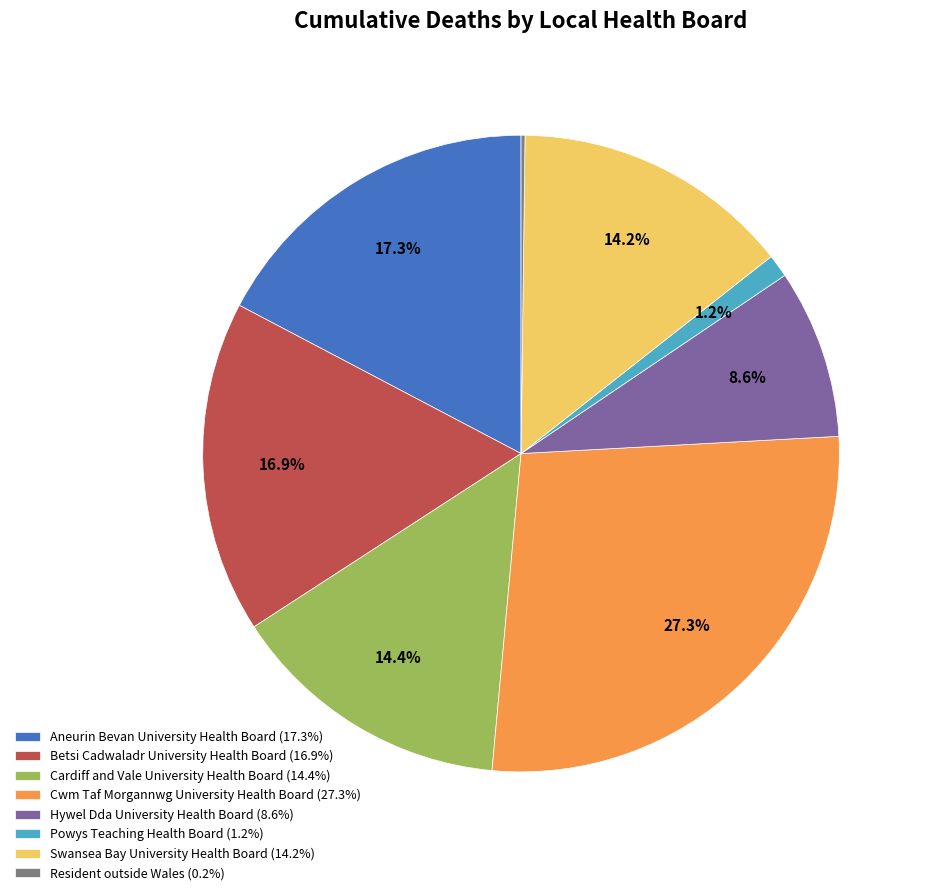

Is the sum of Aneurin Bevan University Health Board and Hywel Dda University Health Board greater than half?

No